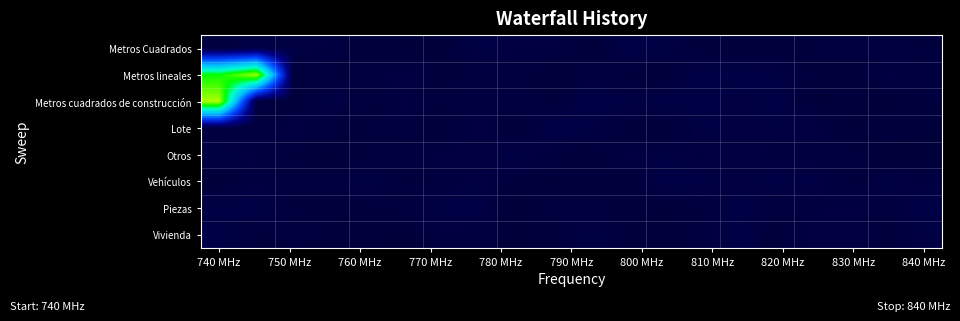

What is the maximum value shown in the chart?

6.5